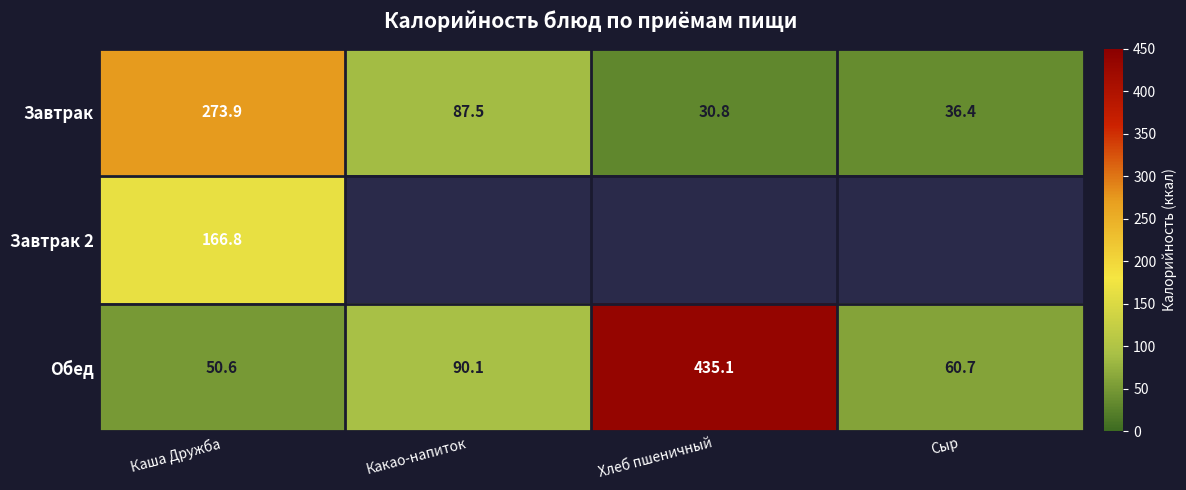

Is the value of Завтрак 2 at Каша Дружба greater than the value of Обед at Каша Дружба?

Yes